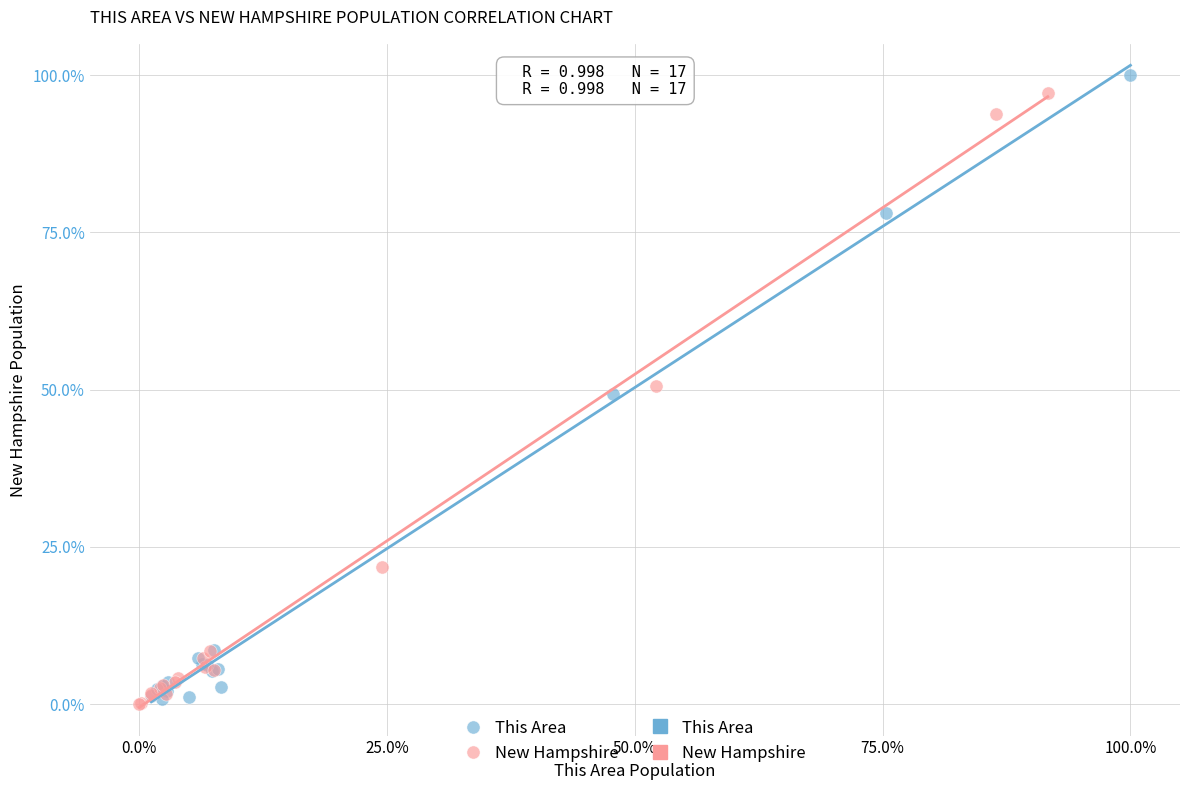

Which series has the widest spread of Y values?

This Area